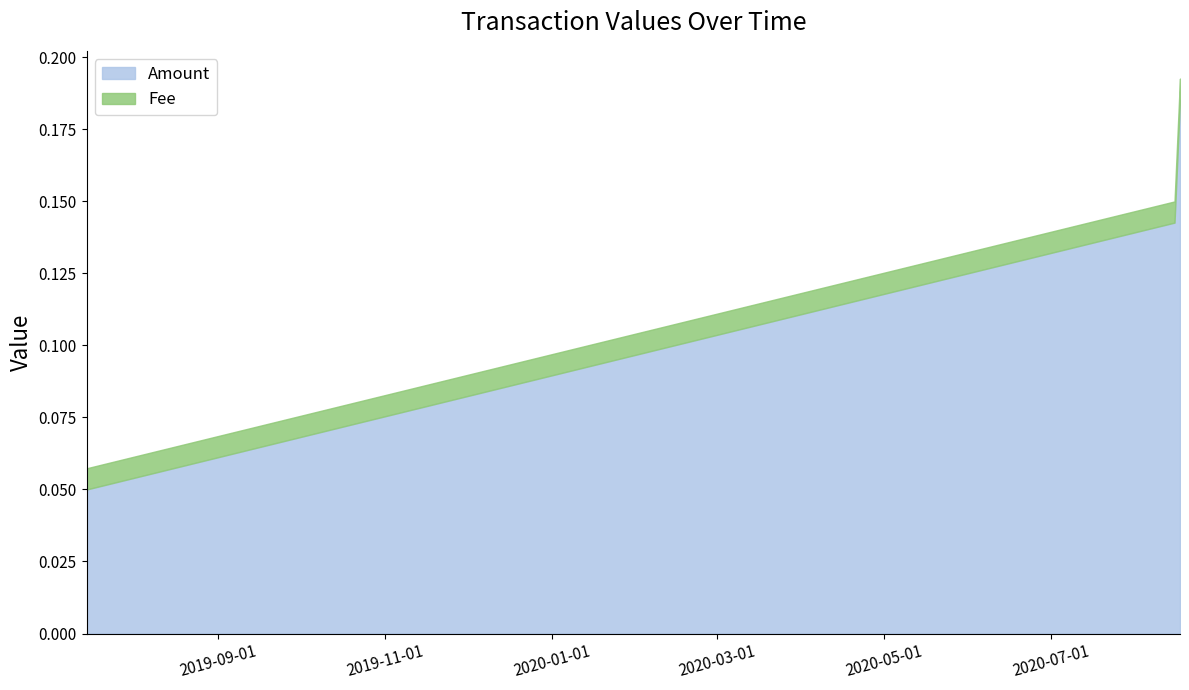

Is it true that Amount equals 0.3 at 2020-08-17?

False